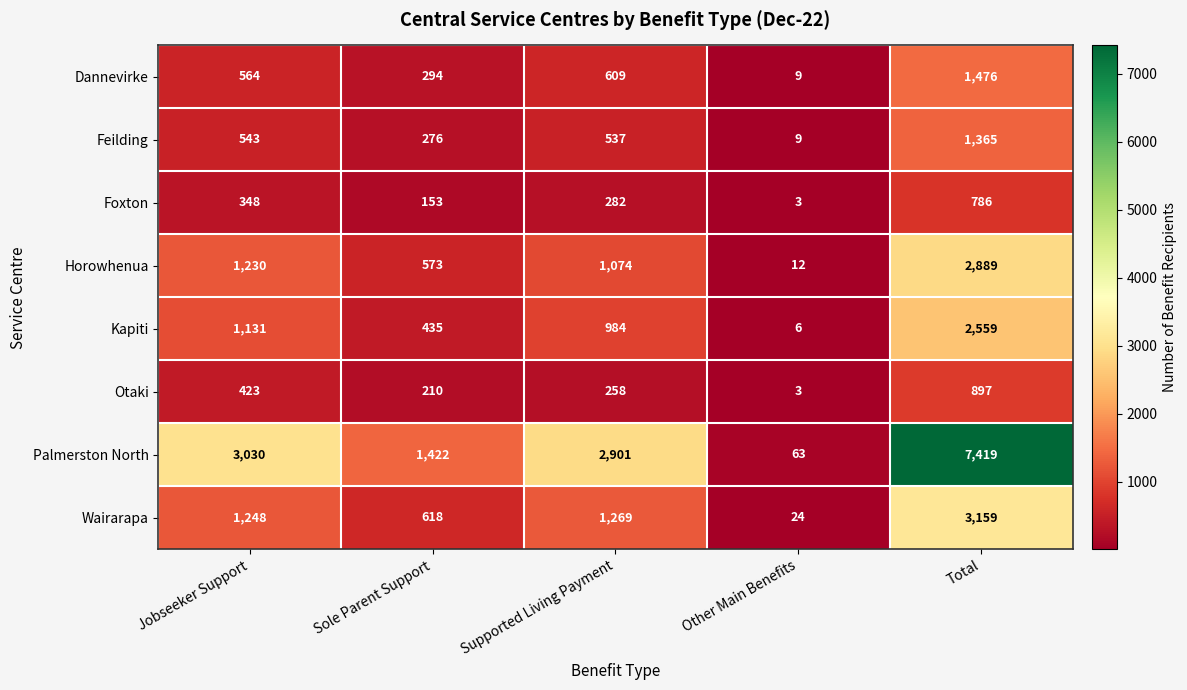

At which category does the chart reach its peak across all series?

Total